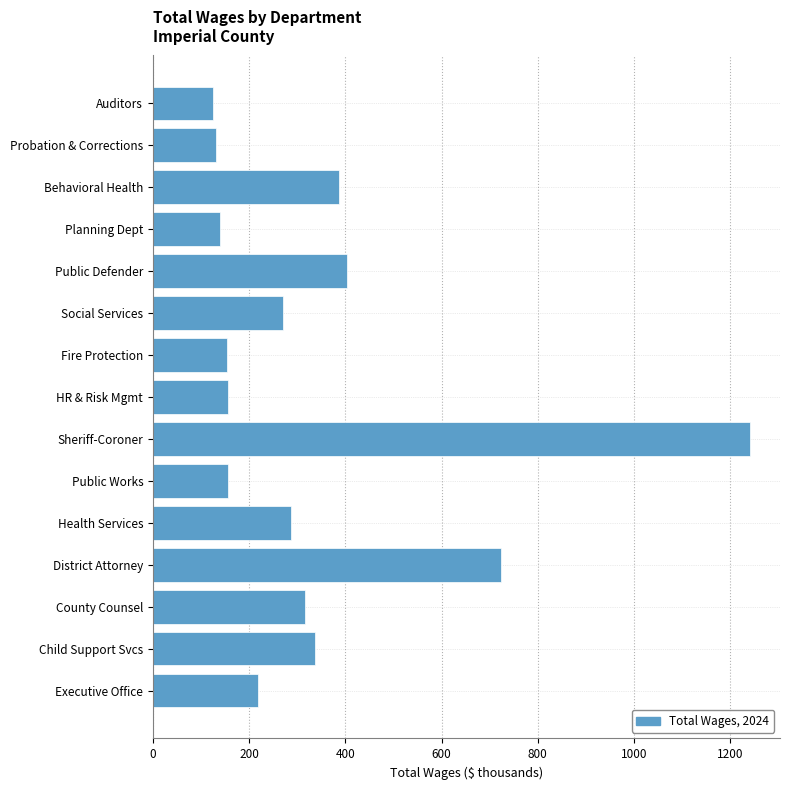

Are the bars grouped side by side (vs. stacked)?

No